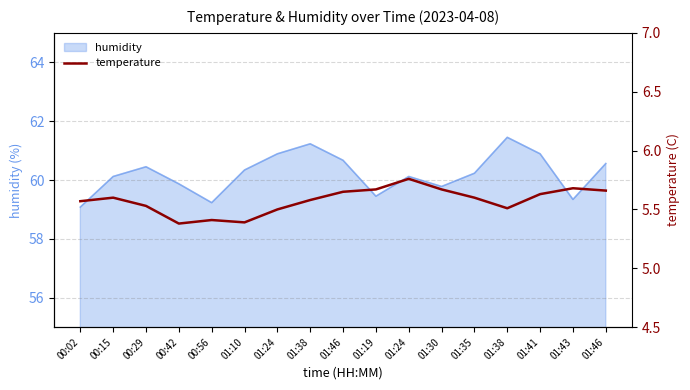

Reading left to right, extract all data points from this chart.

5.6	5.6	5.5	5.4	5.4	5.4	5.5	5.6	5.7	5.7	5.8	5.7	5.6	5.5	5.6	5.7	5.7